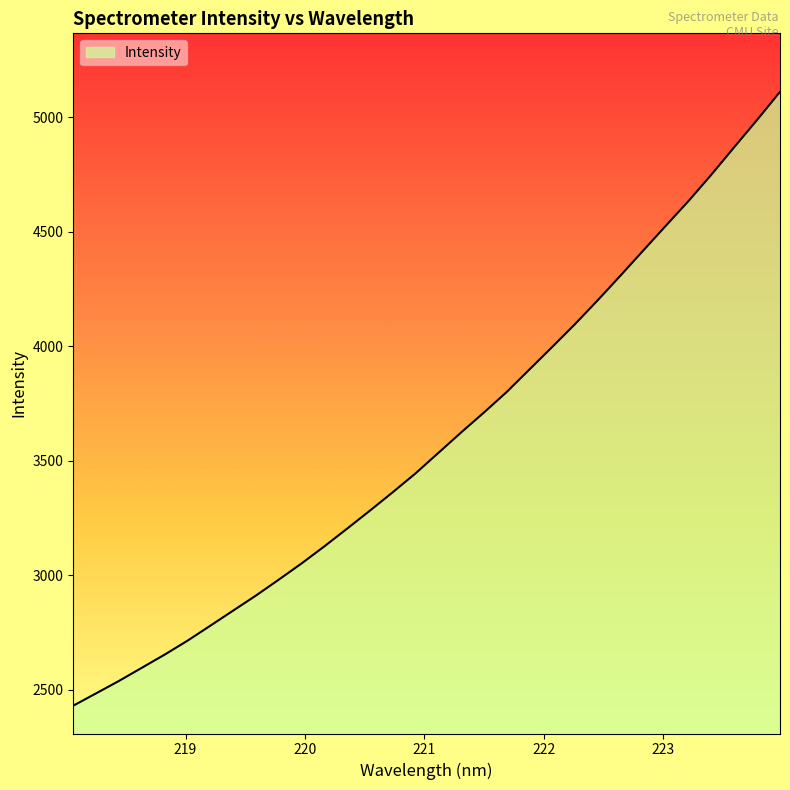

How many distinct data groups are displayed?

1